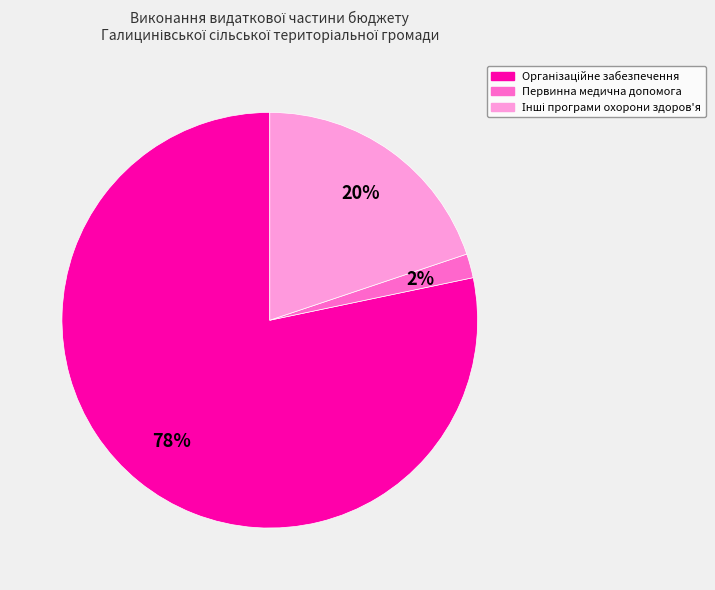

How many slices are in this pie chart?

3